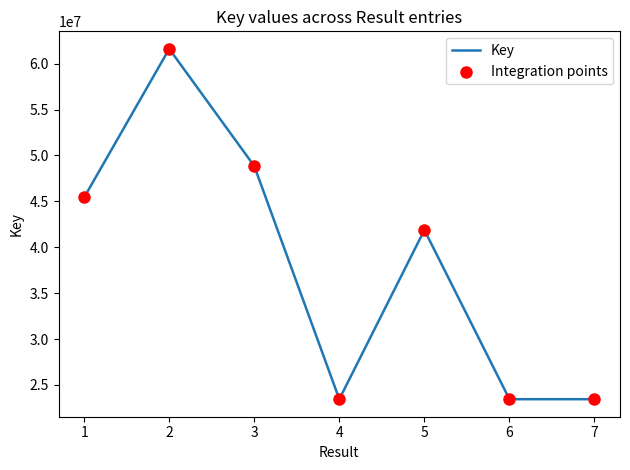

What is the sum of the values at 4 and 3?

72292439